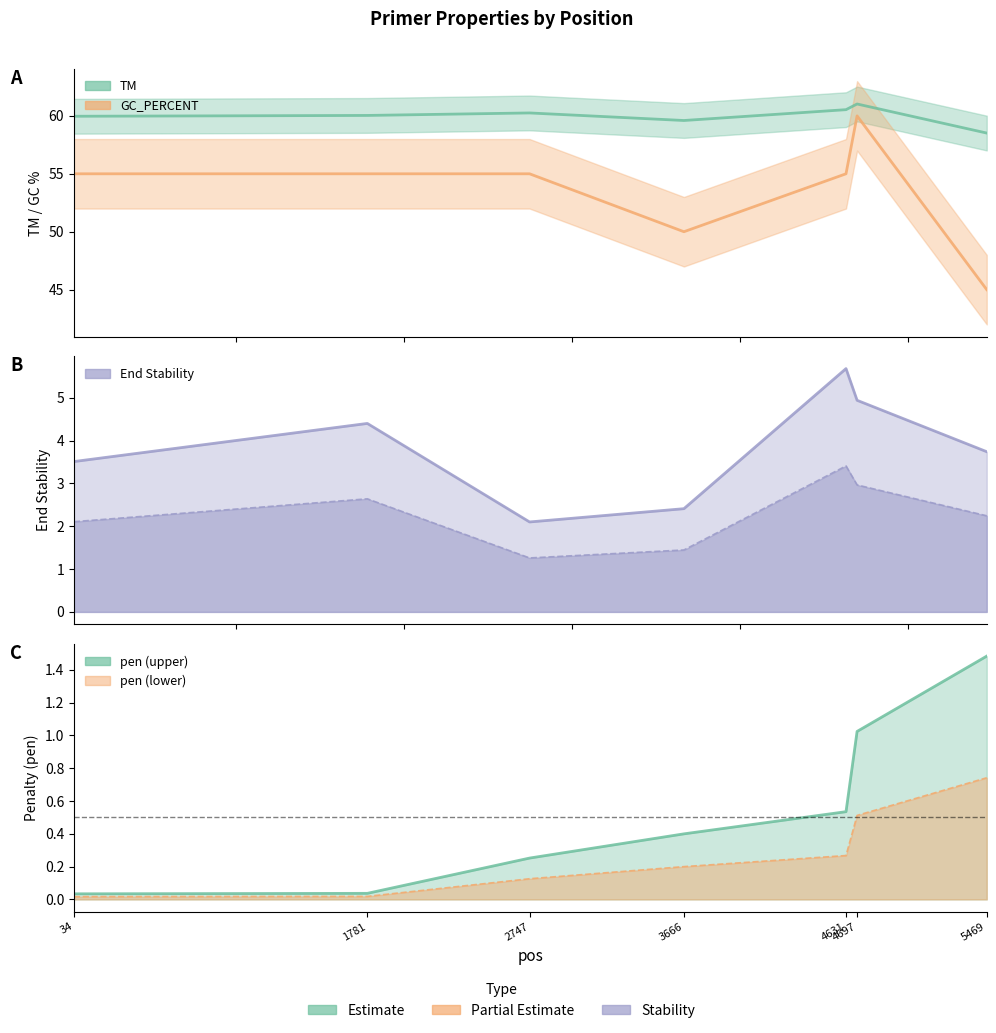

Which series has the largest total across all categories?

TM